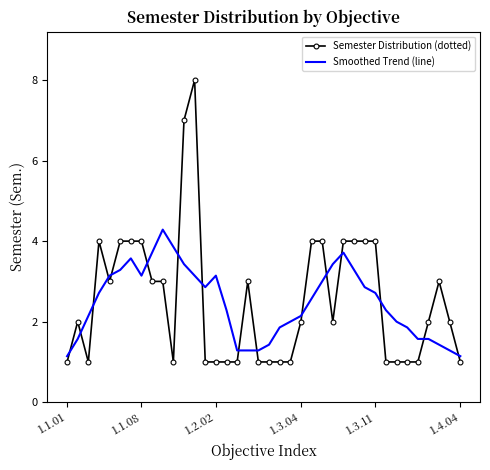

Which series has the widest spread of values?

Semester Distribution (dotted)